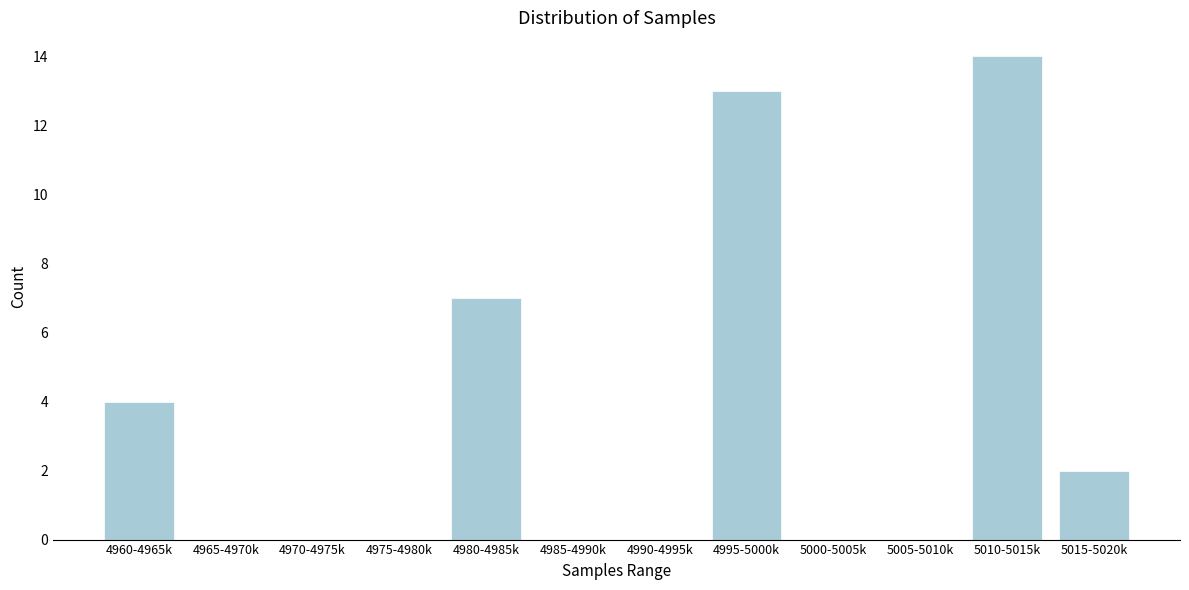

Reading right to left, list all the values displayed in this chart.

5015-5020k=2	5010-5015k=14	5005-5010k=0	5000-5005k=0	4995-5000k=13	4990-4995k=0	4985-4990k=0	4980-4985k=7	4975-4980k=0	4970-4975k=0	4965-4970k=0	4960-4965k=4